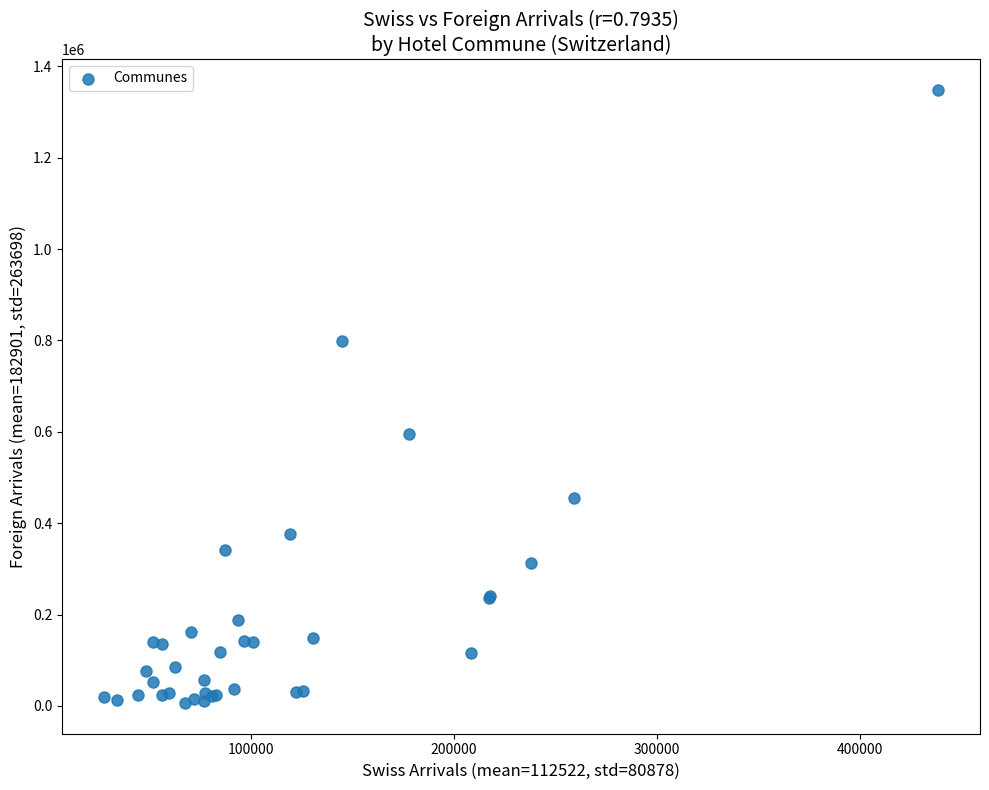

What Y value in the scatter plot is closest to 677696?

594854